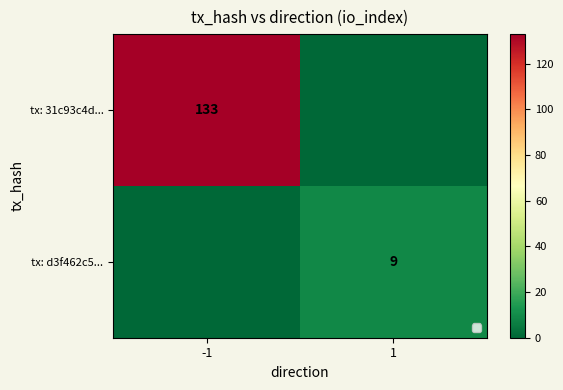

What is the greatest value displayed?

133